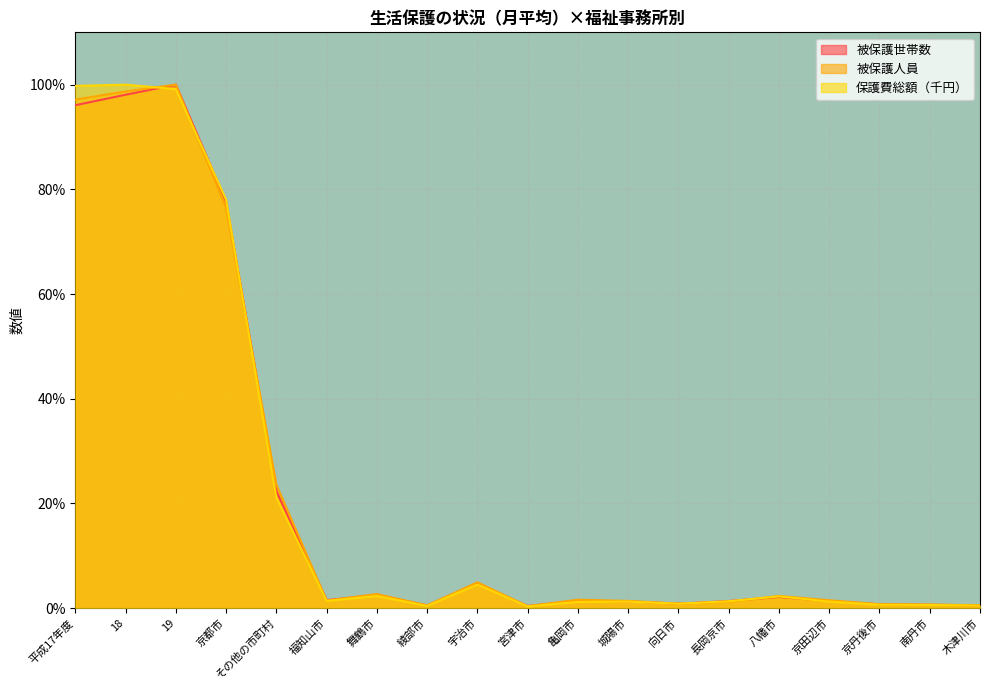

Reading left to right, what are all the values shown in this chart?

被保護世帯数: 平成17年度=96.1	18=98.1	19=100.0	京都市=77.6	その他の市町村=22.4	福知山市=1.5	舞鶴市=2.5	綾部市=0.5	宇治市=4.6	宮津市=0.4	亀岡市=1.4	城陽市=1.3	向日市=0.8	長岡京市=1.3	八幡市=2.1	京田辺市=1.3	京丹後市=0.7	南丹市=0.6	木津川市=0.5
被保護人員: 平成17年度=97.1	18=98.7	19=100.0	京都市=76.4	その他の市町村=23.6	福知山市=1.4	舞鶴市=2.7	綾部市=0.5	宇治市=4.9	宮津市=0.4	亀岡市=1.6	城陽市=1.4	向日市=0.9	長岡京市=1.2	八幡市=2.3	京田辺市=1.5	京丹後市=0.7	南丹市=0.7	木津川市=0.5
保護費総額（千円）: 平成17年度=99.8	18=100.0	19=99.1	京都市=78.0	その他の市町村=21.1	福知山市=1.4	舞鶴市=2.3	綾部市=0.4	宇治市=4.5	宮津市=0.3	亀岡市=1.2	城陽市=1.2	向日市=0.8	長岡京市=1.3	八幡市=2.2	京田辺市=1.2	京丹後市=0.6	南丹市=0.6	木津川市=0.5